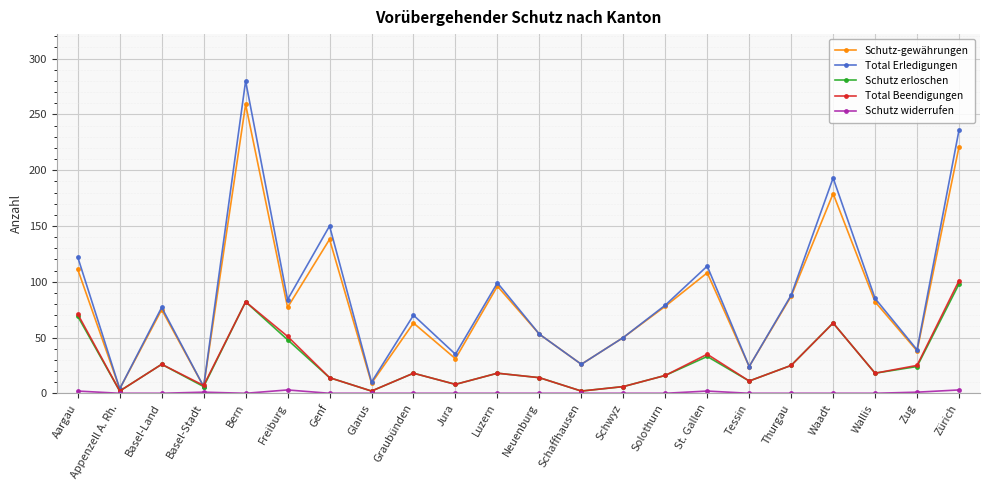

True or false: Total Erledigungen has more than 0 points higher than both neighbors.

True